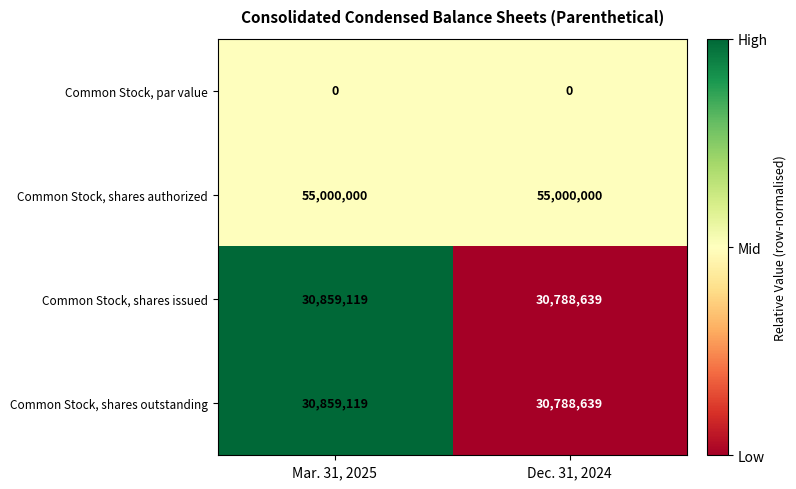

Reading right to left, transcribe all the data shown in this chart.

Common Stock, par value: 0	0
Common Stock, shares authorized: 55000000	55000000
Common Stock, shares issued: 30788639	30859119
Common Stock, shares outstanding: 30788639	30859119